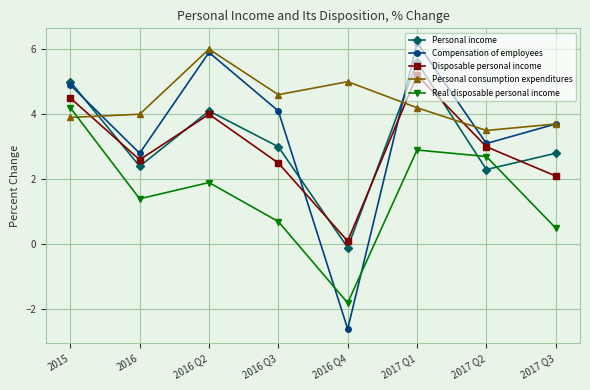

At 2015, list the series in order from largest to smallest.

Personal income, Compensation of employees, Disposable personal income, Real disposable personal income, Personal consumption expenditures